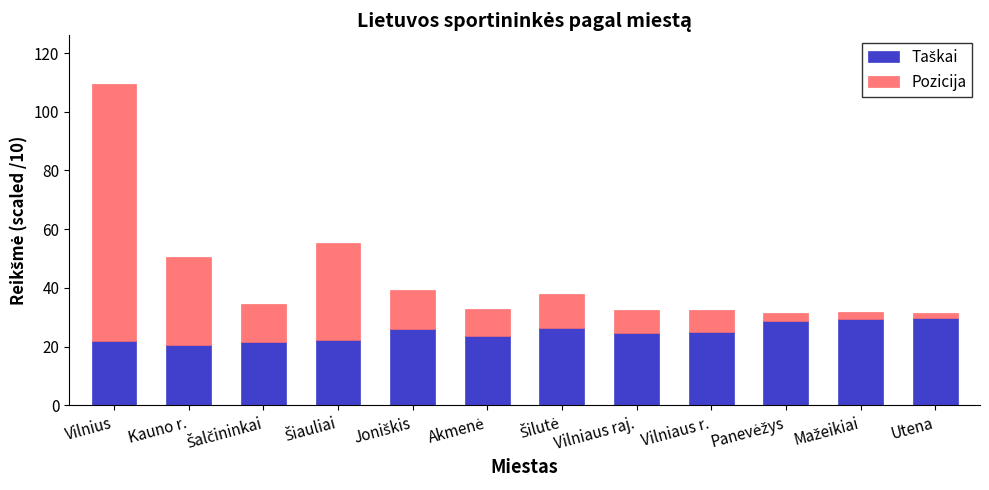

What is the total value across all series at Vilnius?

109.6